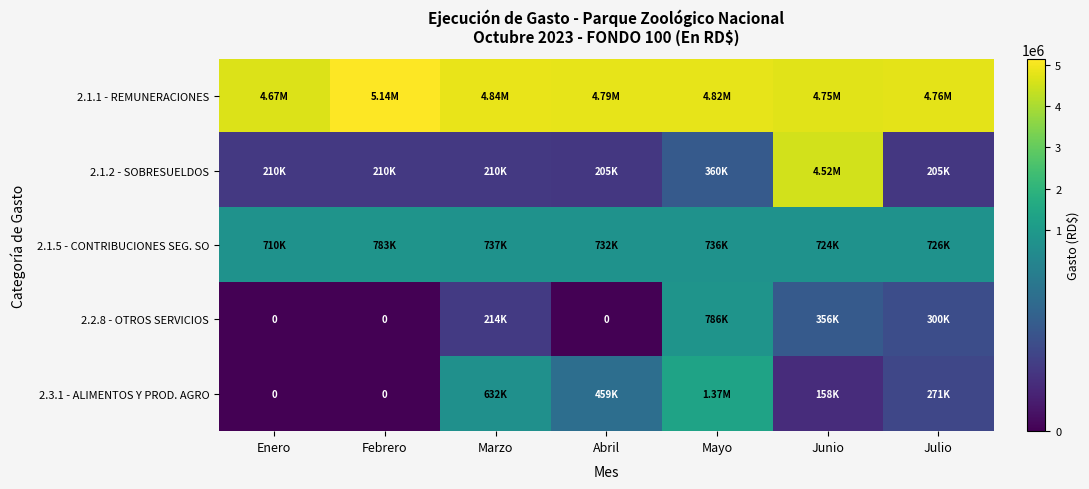

Where does the 2.1.2 - SOBRESUELDOS series first go above 210000?

Mayo